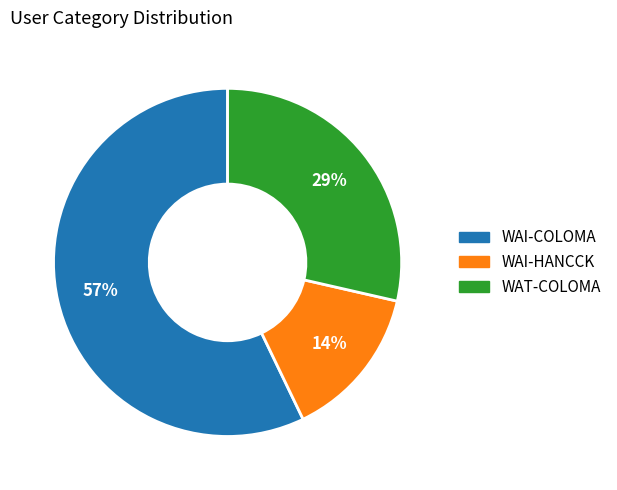

Which has a higher value, WAT-COLOMA or WAI-COLOMA?

WAI-COLOMA